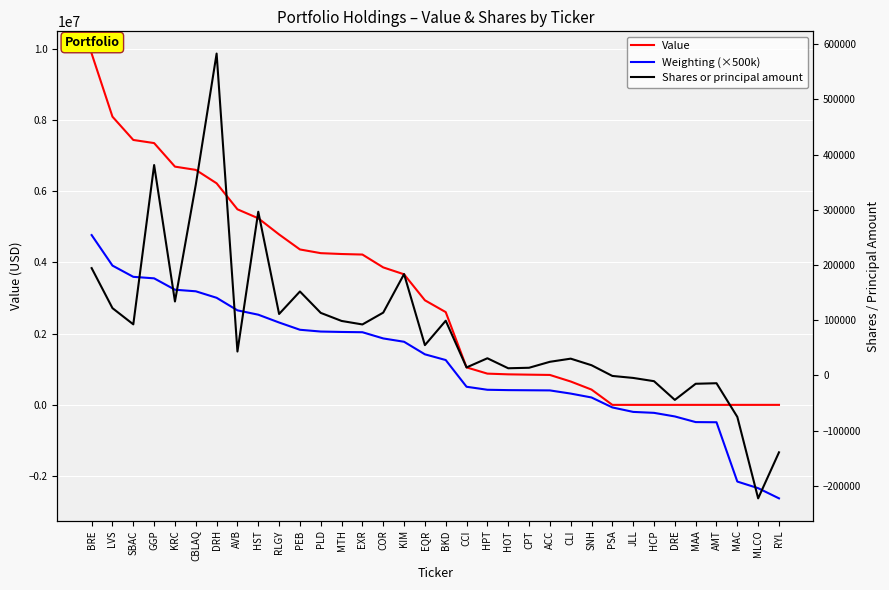

True or false: Shares or principal amount and Value intersect in this chart.

False